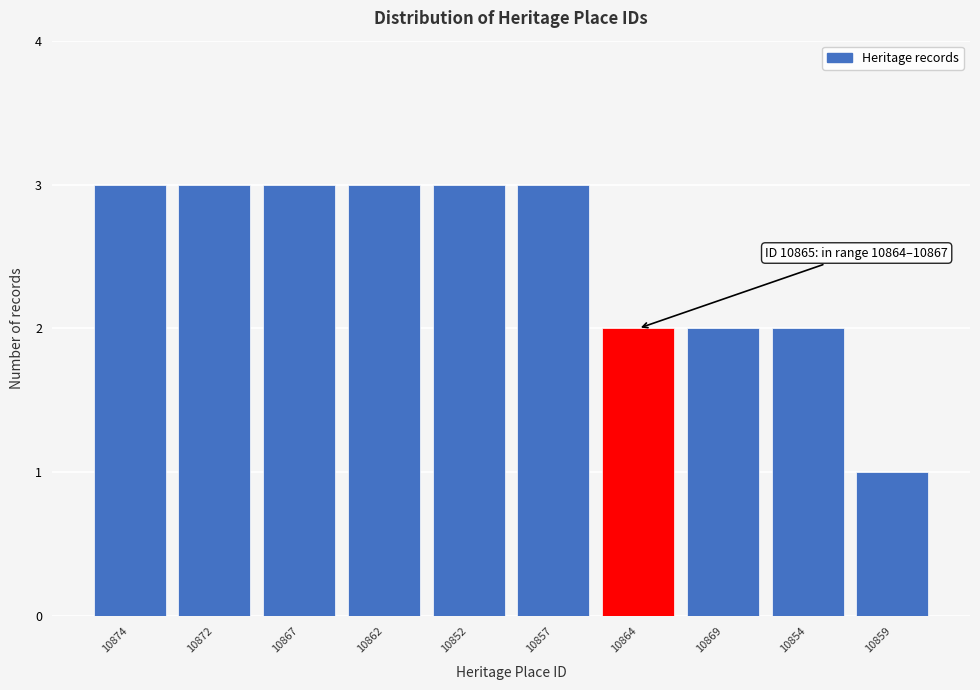

Reading left to right, extract all data points from this chart.

3	3	3	3	3	3	2	2	2	1